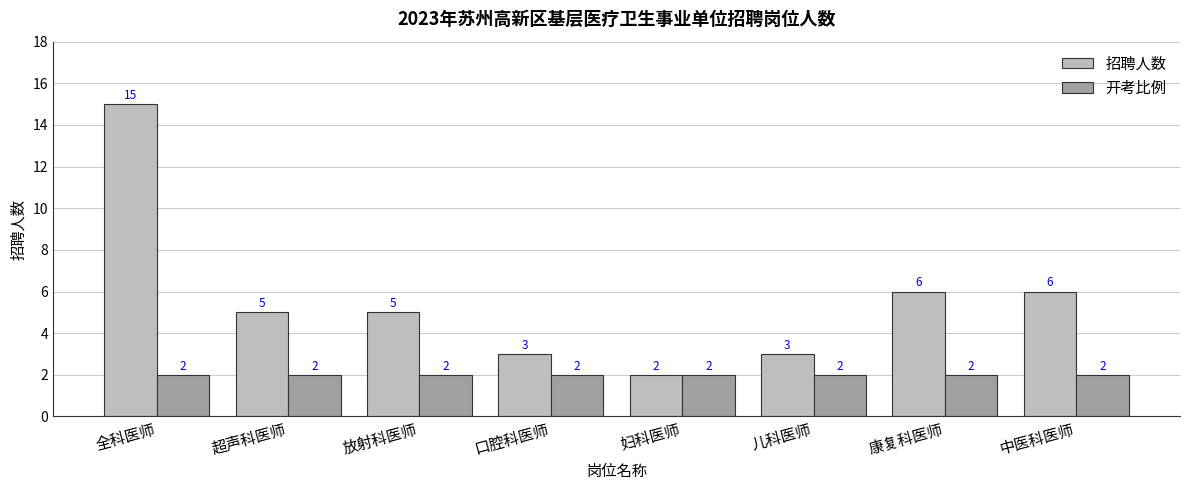

What is the average value of the 招聘人数 series?

6